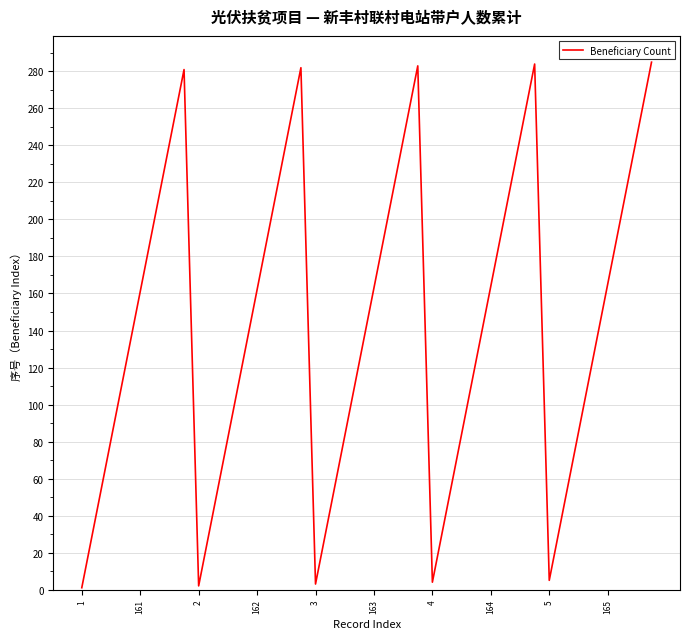

What is the greatest value displayed?

285